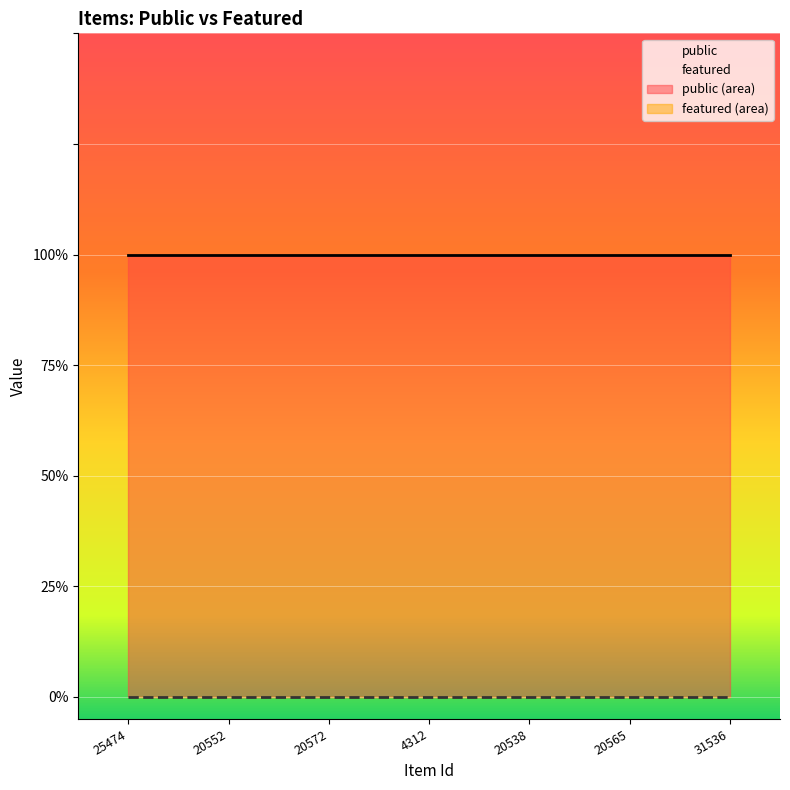

True or false: featured and public intersect in this chart.

False